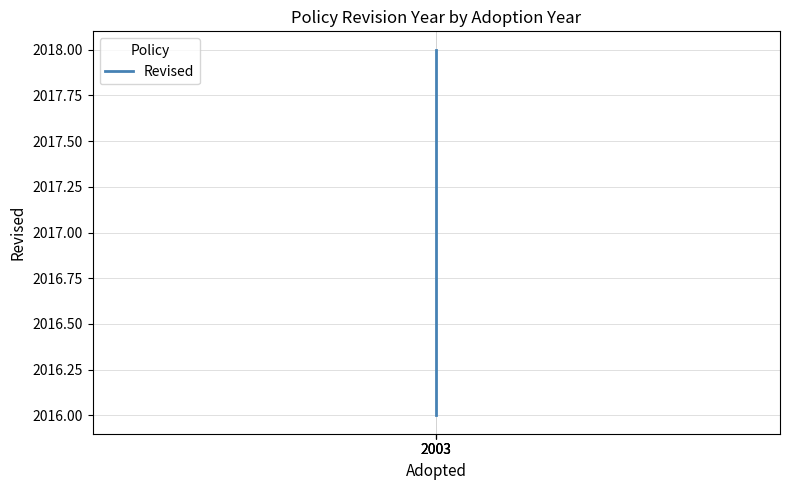

What is the difference between the values at 2003 and 2003?

2